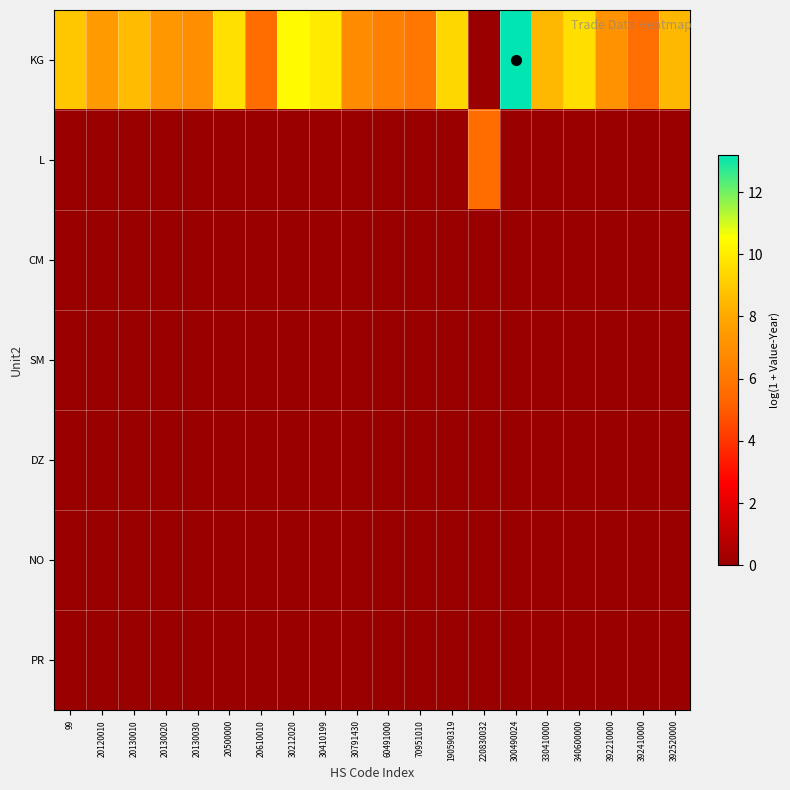

At which category is the sum across all series the highest?

300490024